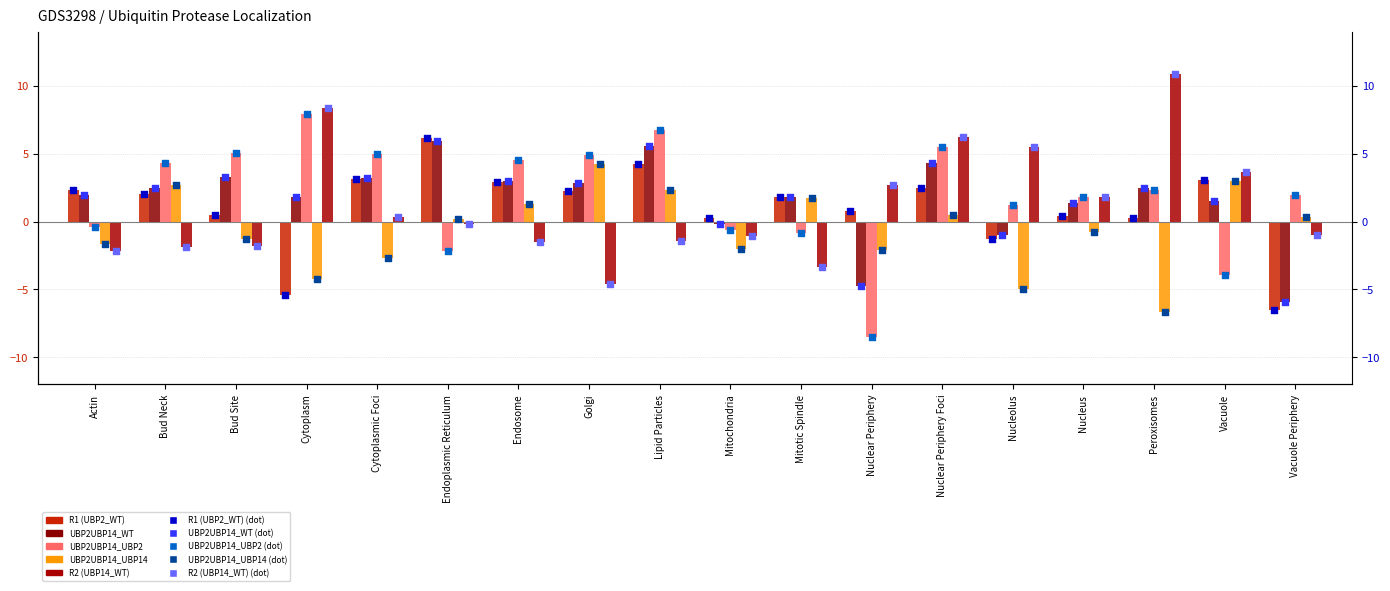

Which series reaches the minimum Y coordinate?

UBP2UBP14_UBP2